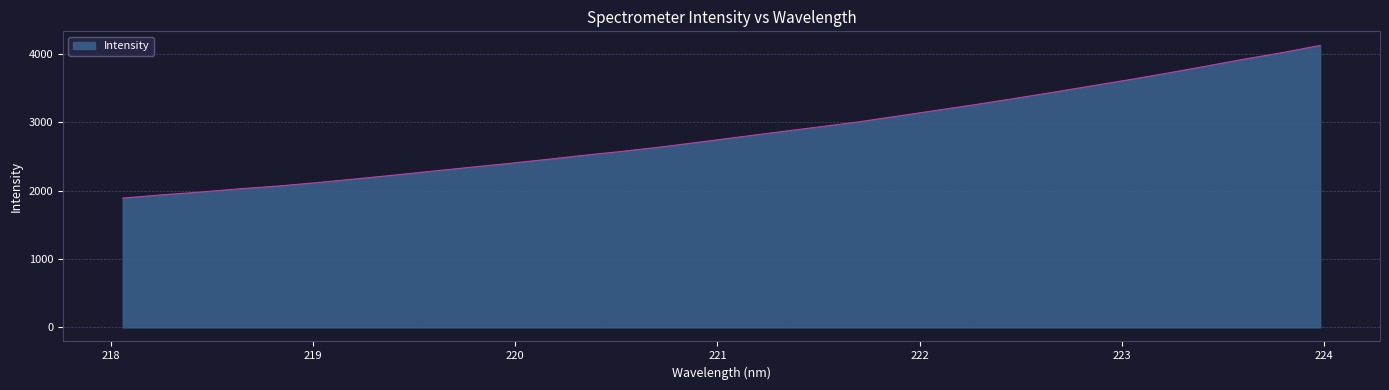

What is the maximum value shown in the chart?

4125.2